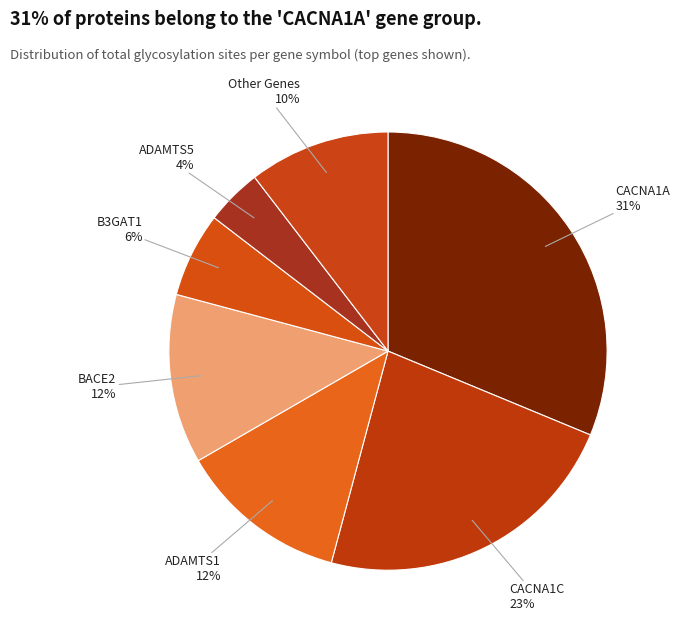

Do CACNA1C and CACNA1A together represent more than half of the pie?

Yes